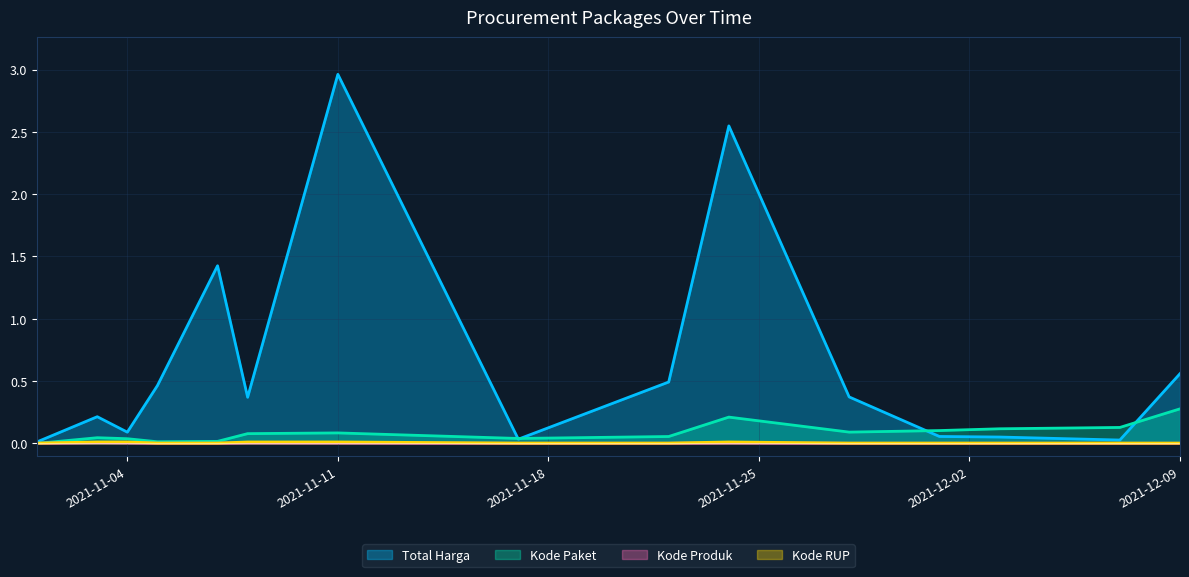

Reading right to left, what are all the values shown in this chart?

Total Harga: 2021-12-09=0.6	2021-12-07=0.0	2021-12-03=0.1	2021-12-01=0.1	2021-11-28=0.4	2021-11-24=2.5	2021-11-22=0.5	2021-11-17=0.0	2021-11-11=3.0	2021-11-08=0.4	2021-11-07=1.4	2021-11-05=0.5	2021-11-04=0.1	2021-11-03=0.2	2021-11-01=0.0
Kode Paket: 2021-12-09=0.3	2021-12-07=0.1	2021-12-03=0.1	2021-12-01=0.1	2021-11-28=0.1	2021-11-24=0.2	2021-11-22=0.1	2021-11-17=0.0	2021-11-11=0.1	2021-11-08=0.1	2021-11-07=0.0	2021-11-05=0.0	2021-11-04=0.0	2021-11-03=0.0	2021-11-01=0.0
Kode Produk: 2021-12-09=0.0	2021-12-07=0.0	2021-12-03=0.0	2021-12-01=0.0	2021-11-28=0.0	2021-11-24=0.0	2021-11-22=0.0	2021-11-17=0.0	2021-11-11=0.0	2021-11-08=0.0	2021-11-07=0.0	2021-11-05=0.0	2021-11-04=0.0	2021-11-03=0.0	2021-11-01=0.0
Kode RUP: 2021-12-09=0.0	2021-12-07=0.0	2021-12-03=0.0	2021-12-01=0.0	2021-11-28=0.0	2021-11-24=0.0	2021-11-22=0.0	2021-11-17=0.0	2021-11-11=0.0	2021-11-08=0.0	2021-11-07=0.0	2021-11-05=0.0	2021-11-04=0.0	2021-11-03=0.0	2021-11-01=0.0